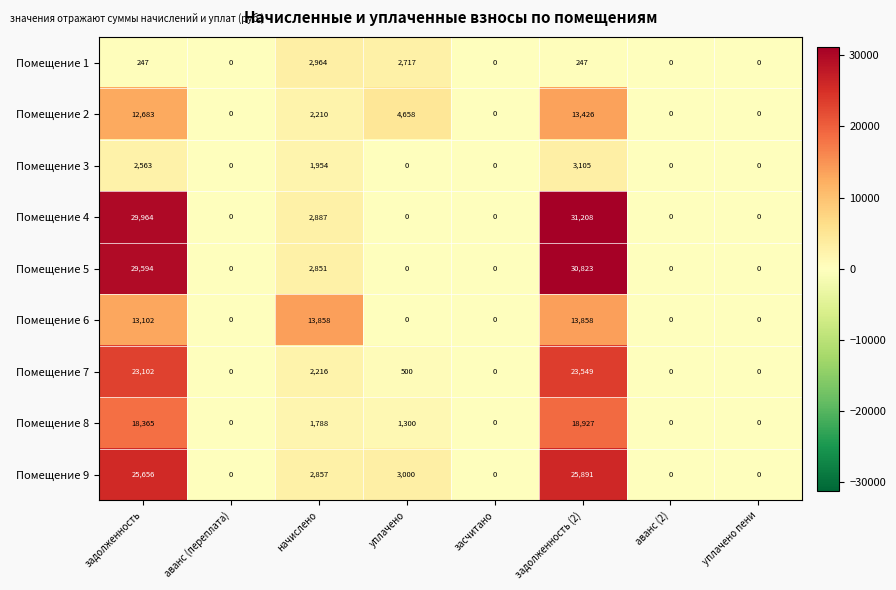

At how many categories does at least one series exceed 25554?

2